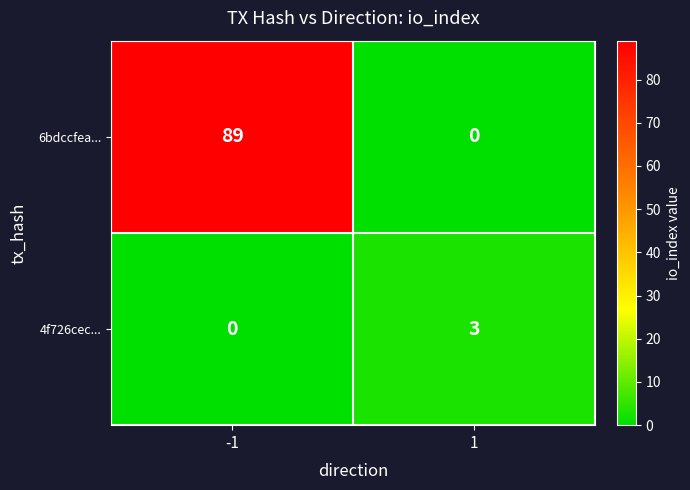

What is the difference between the highest and lowest values at -1?

89